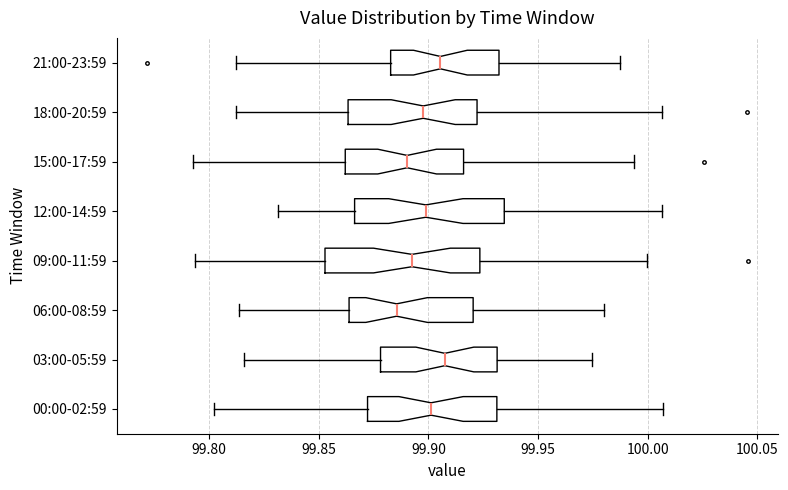

Where does the median line of the box for 09:00-11:59 sit on the x-axis? The values are not printed on the chart, so give them approximately, as read against the axis.

99.895